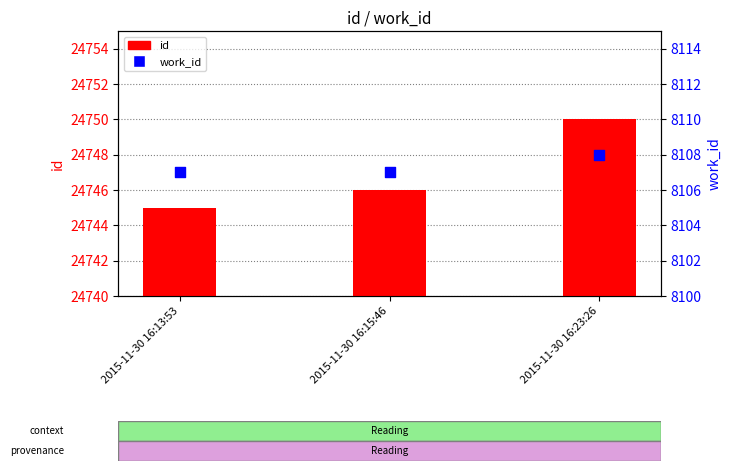

Which series reaches the maximum Y coordinate?

id